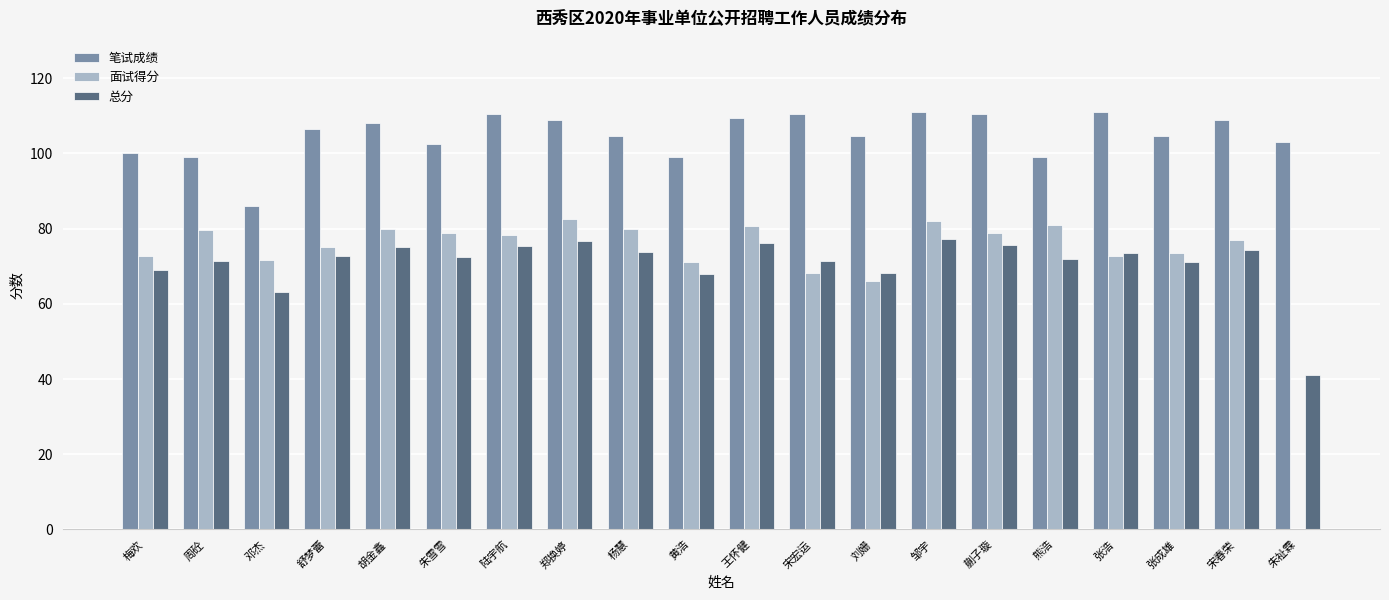

Which series has the largest total across all categories?

笔试成绩